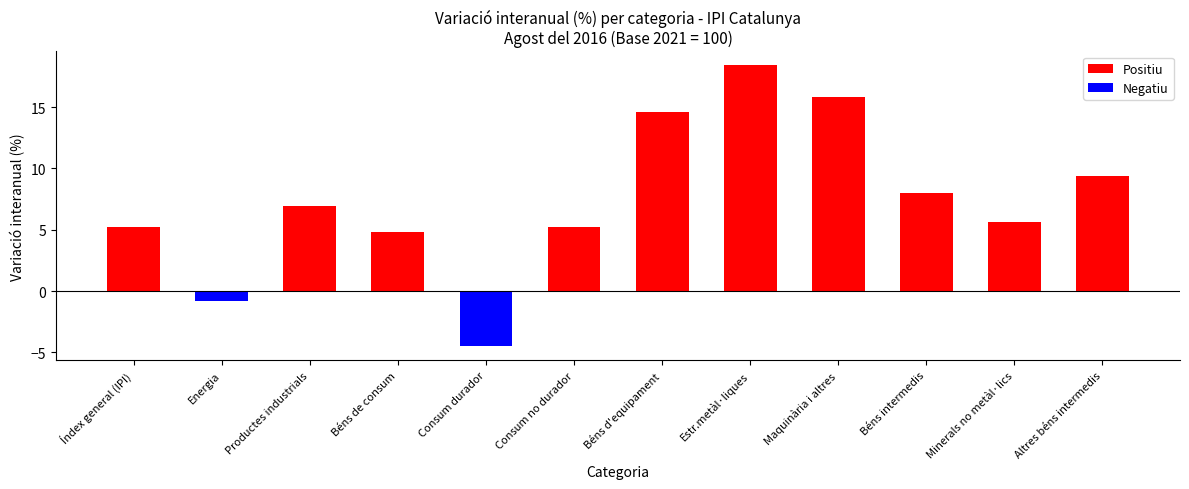

What is the approximate value at Energia?

-0.8